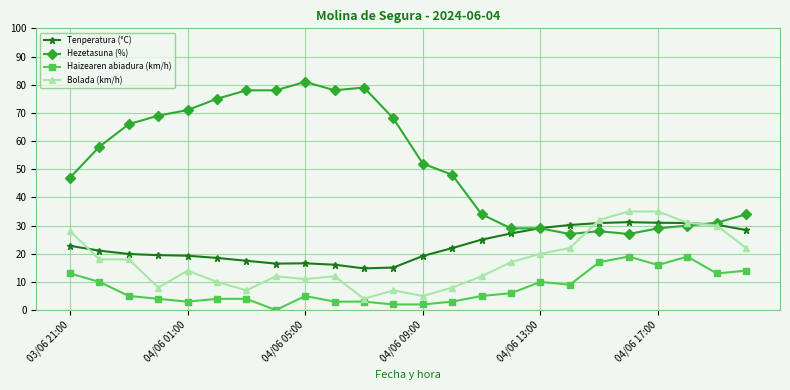

What is the value of the Haizearen abiadura (km/h) point at the 5th from the left?

3.0